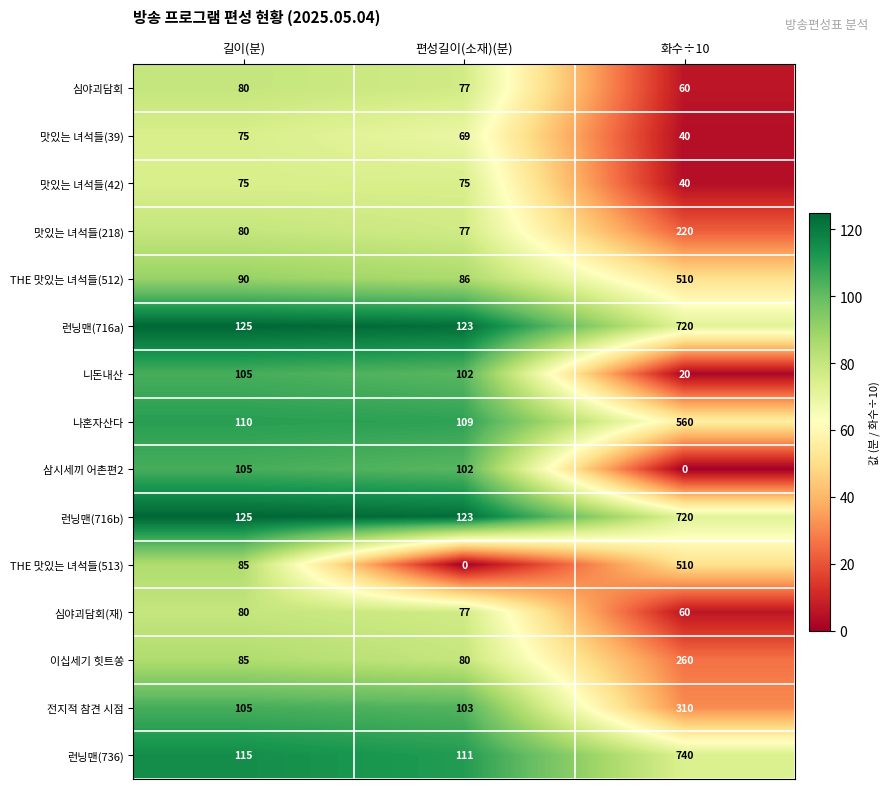

The value of 심야괴담회 at 길이(분) is 80. True or false?

True